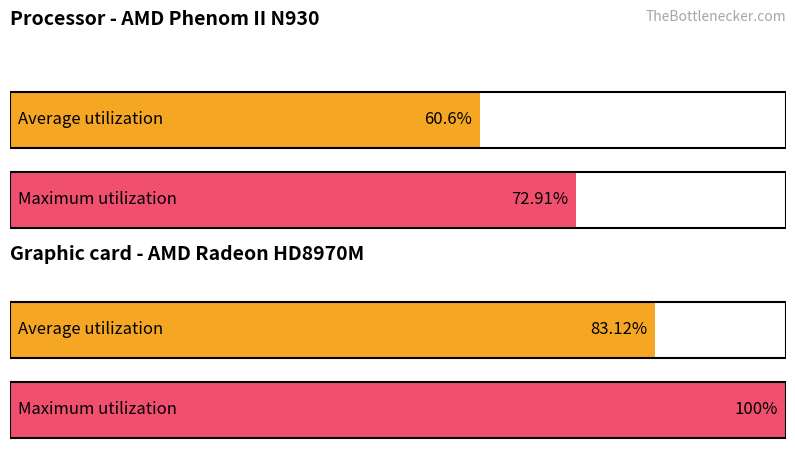

Which series changed the most between 8 and 17?

Average utilization